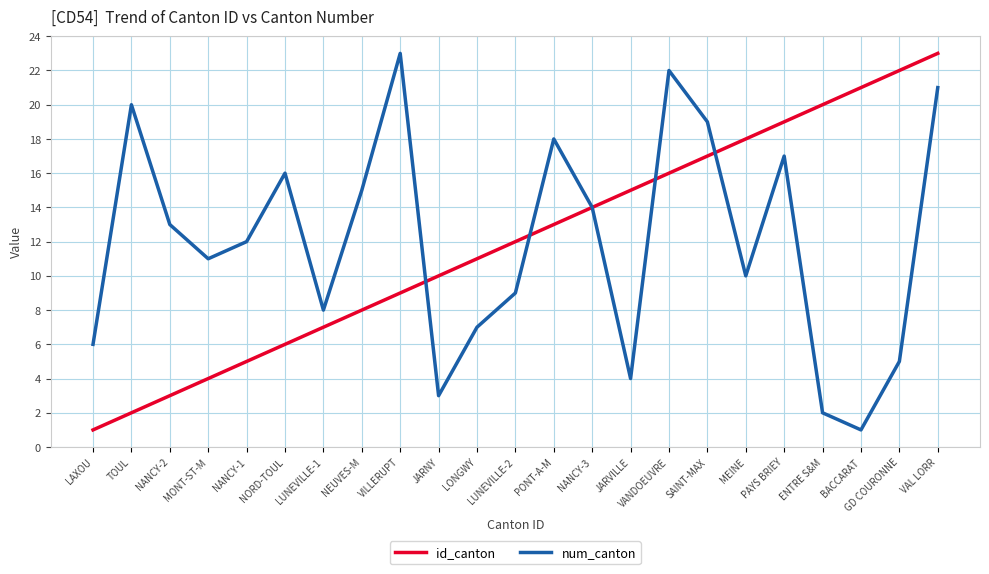

True or false: num_canton has more than 0 points higher than both neighbors.

True